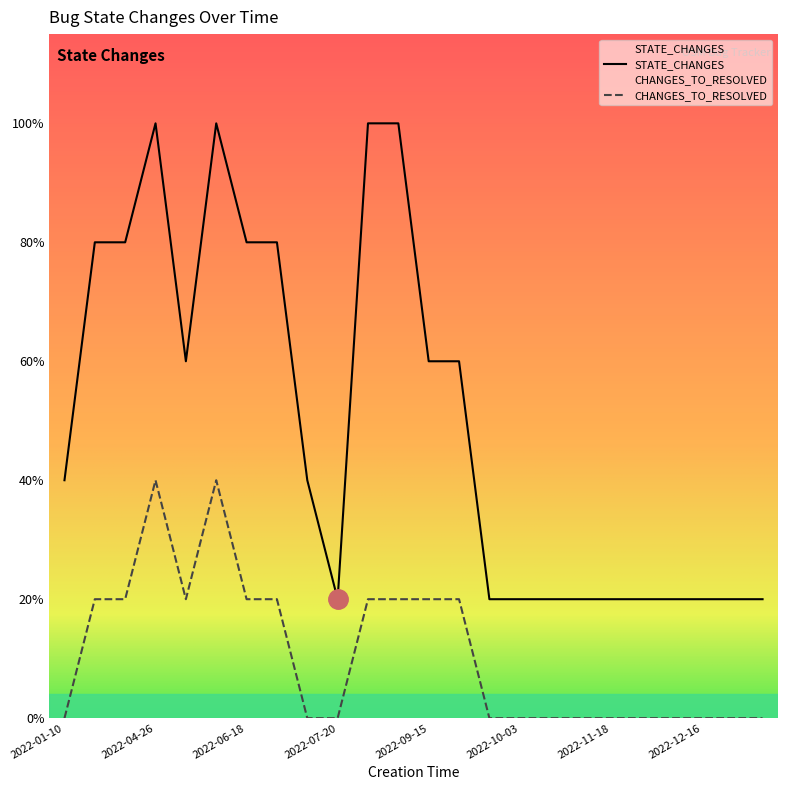

Which category has the lowest value across all series?

2022-01-10